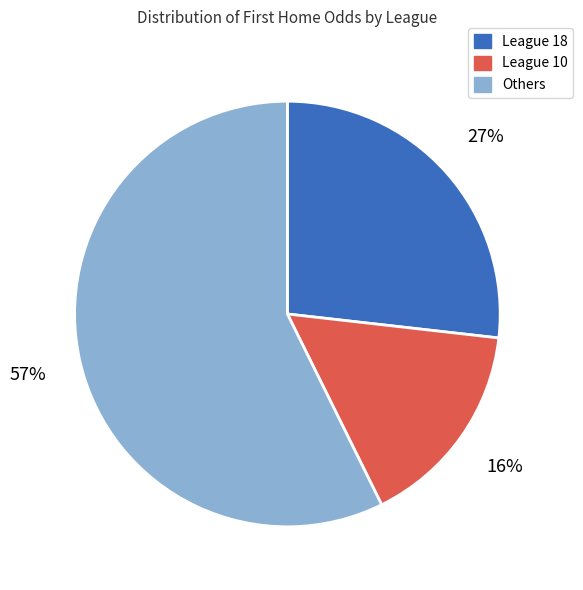

Is there any slice that represents more than half of the pie?

Yes